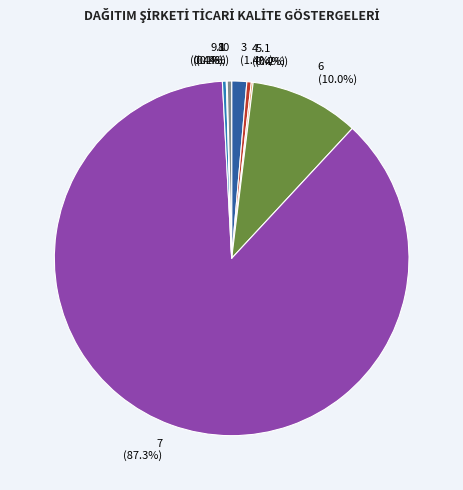

Which category has the biggest portion of the pie?

7